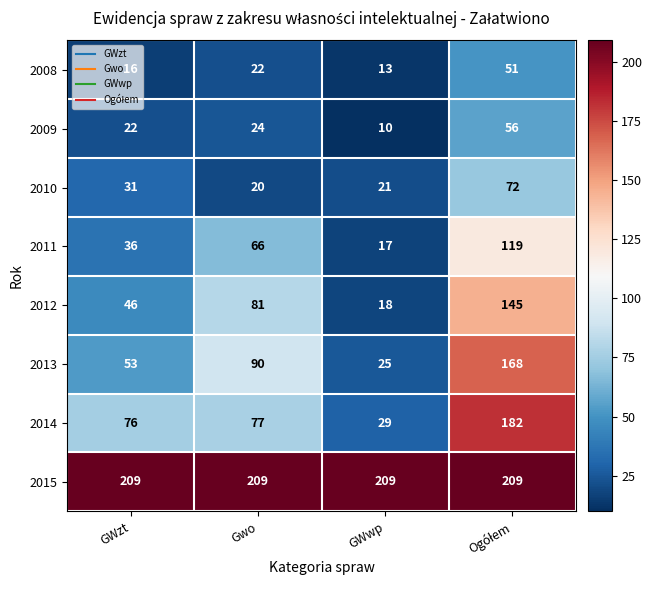

What is the maximum value shown in the chart?

209